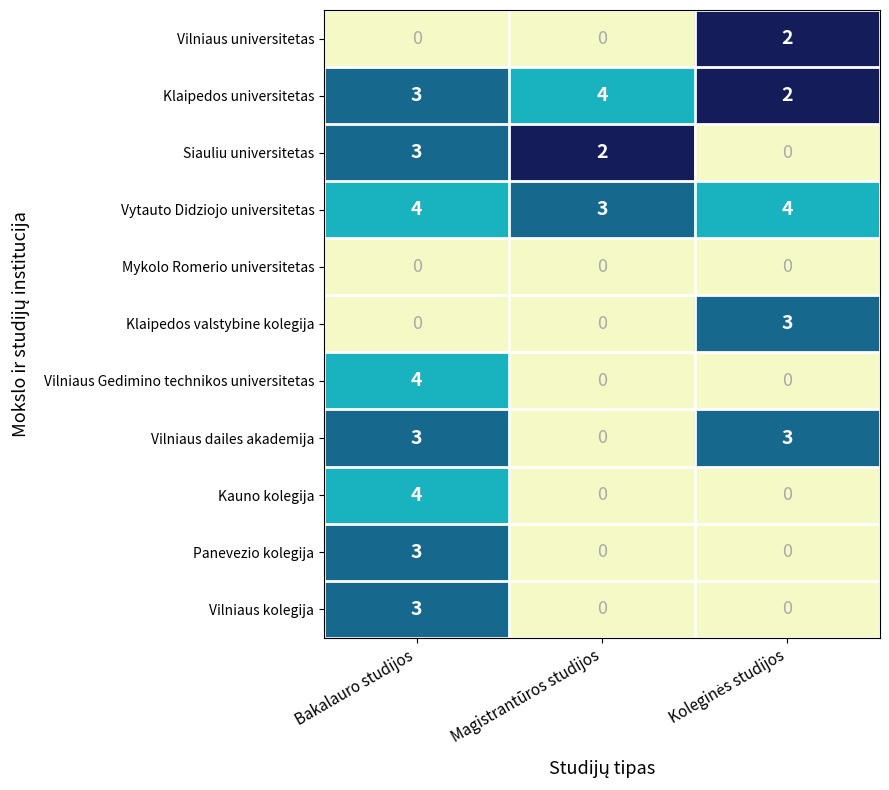

What is the difference between the highest and lowest values at Bakalauro studijos?

4